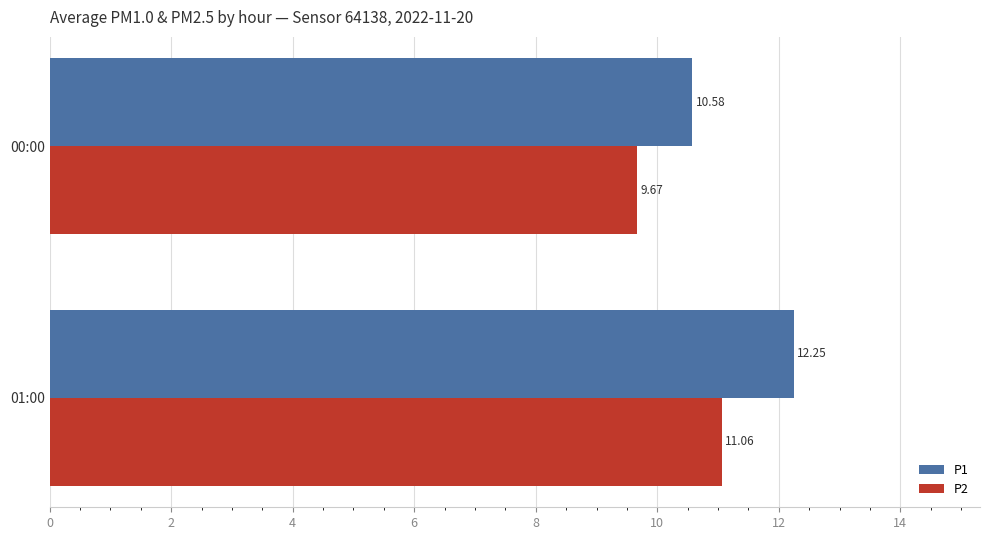

What is the average value of the P1 series?

11.4